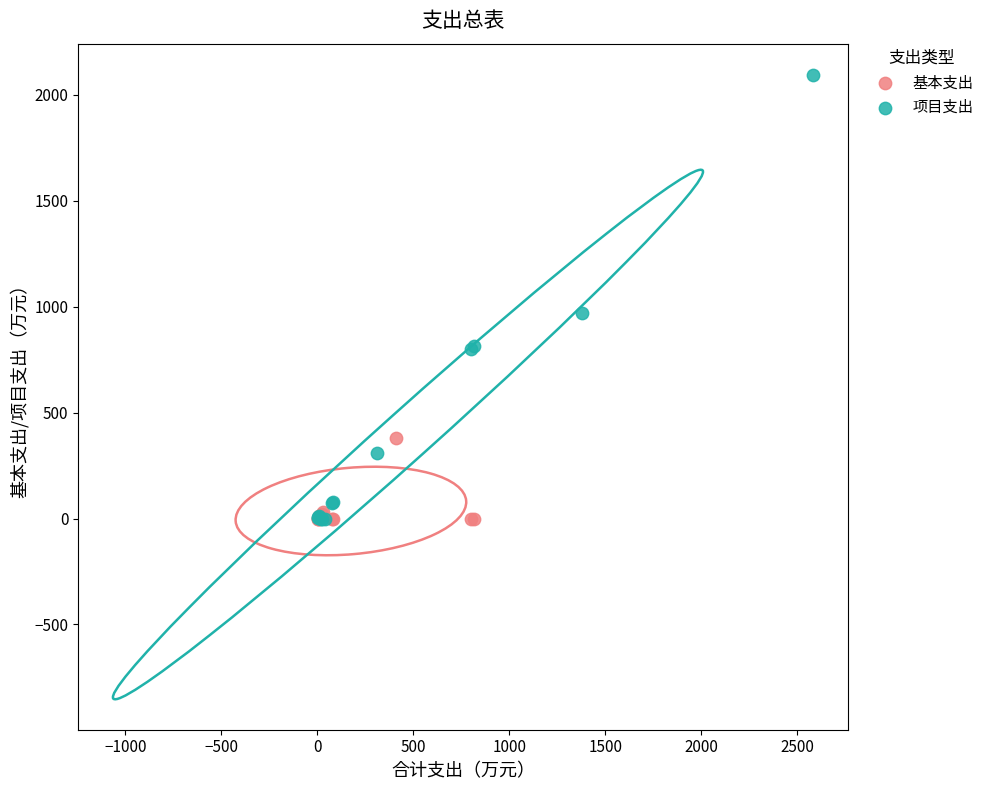

Which series reaches the maximum Y coordinate?

项目支出